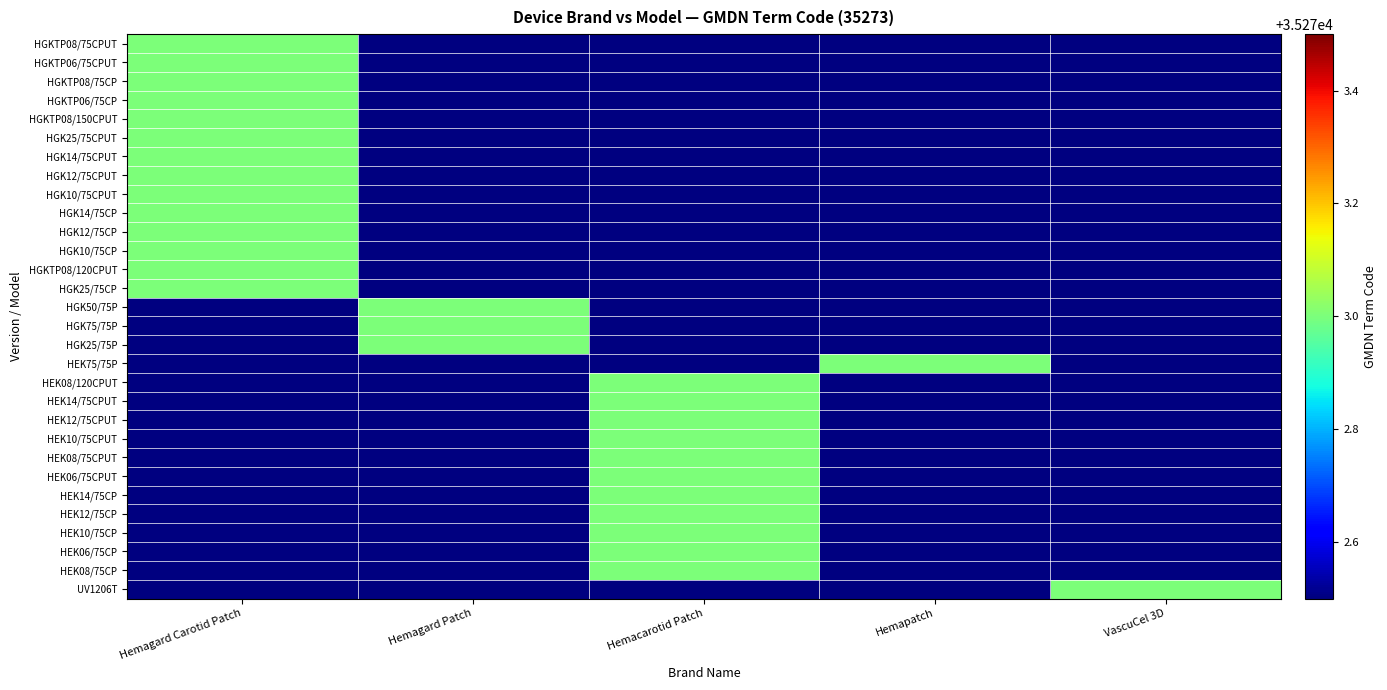

Between Hemapatch and Hemagard Patch, which is larger?

Hemapatch